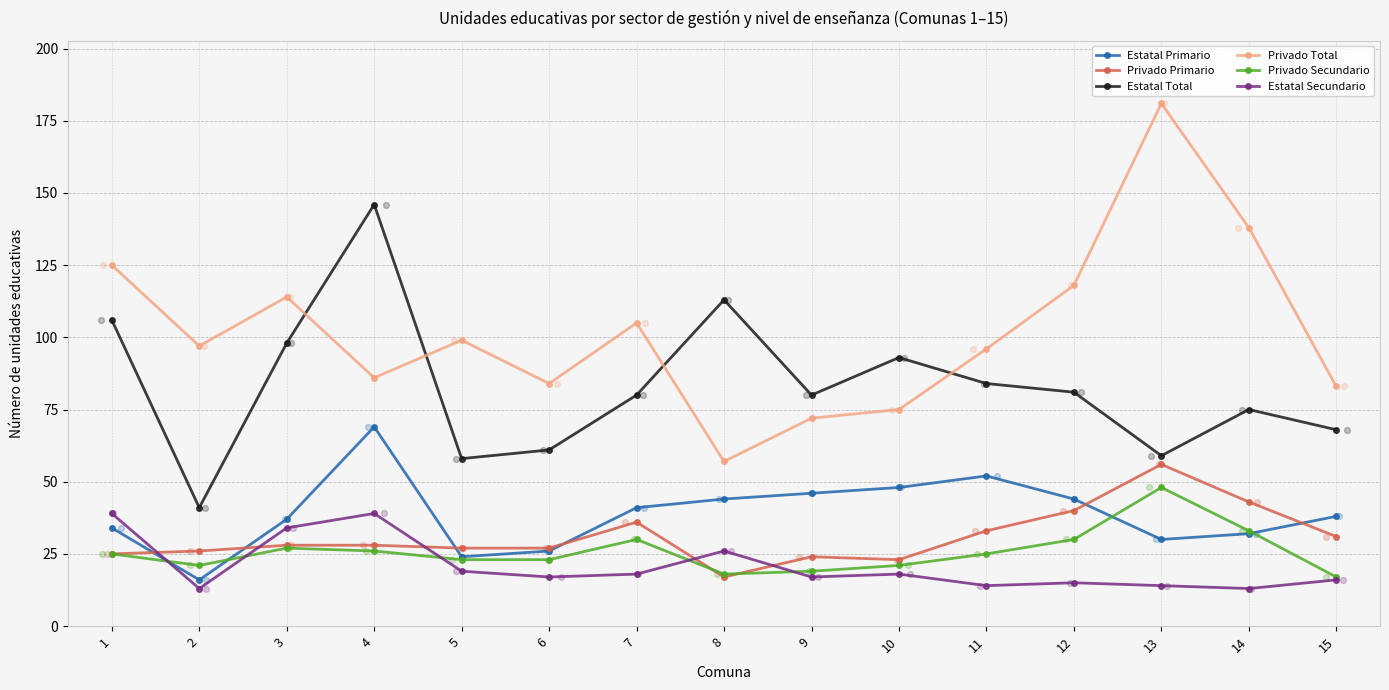

At how many categories does at least one series exceed 115?

5